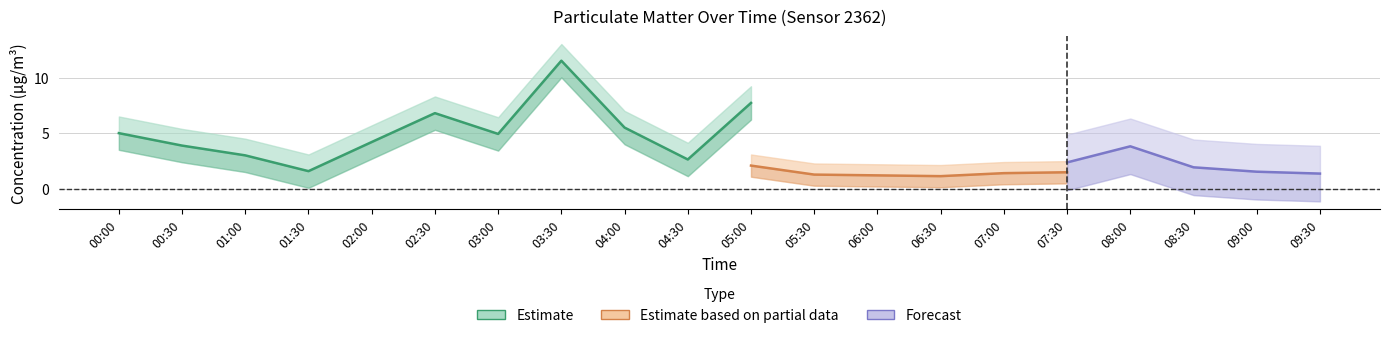

At which label is P1 closest to 6?

08:00